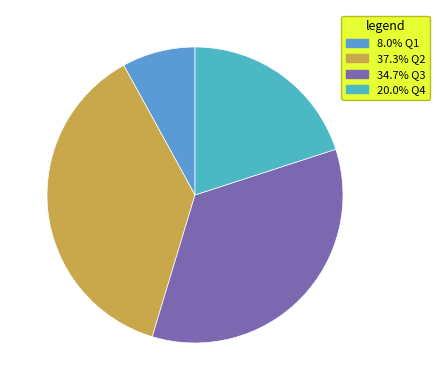

Rank the categories by value from lowest to highest.

Q1, Q4, Q3, Q2